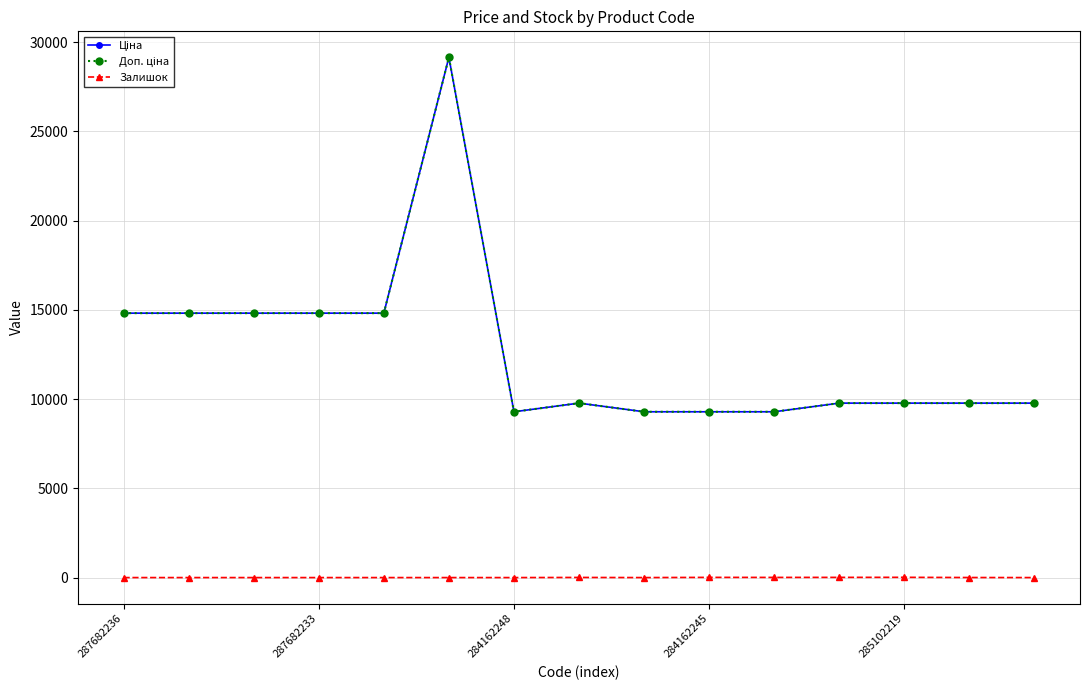

At which category does Ціна reach its first local valley?

284162248